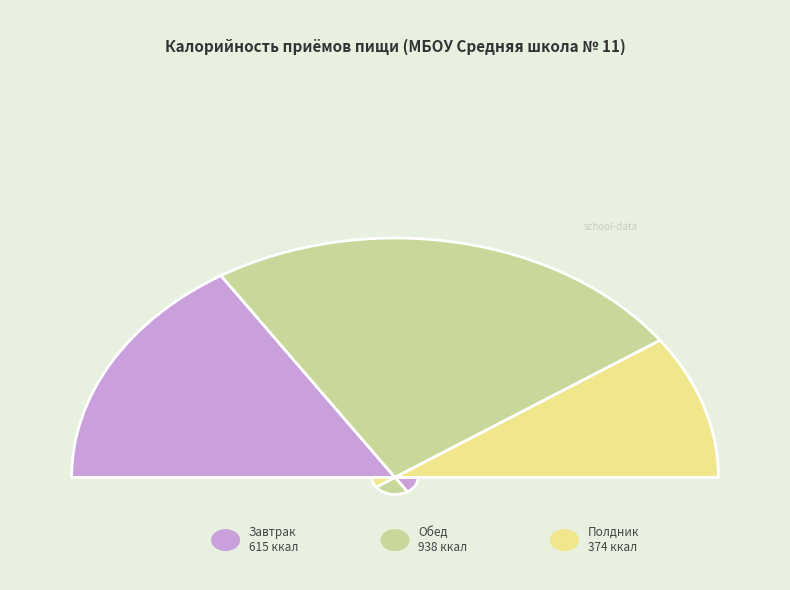

What portion of the pie excludes Обед?

51.3%